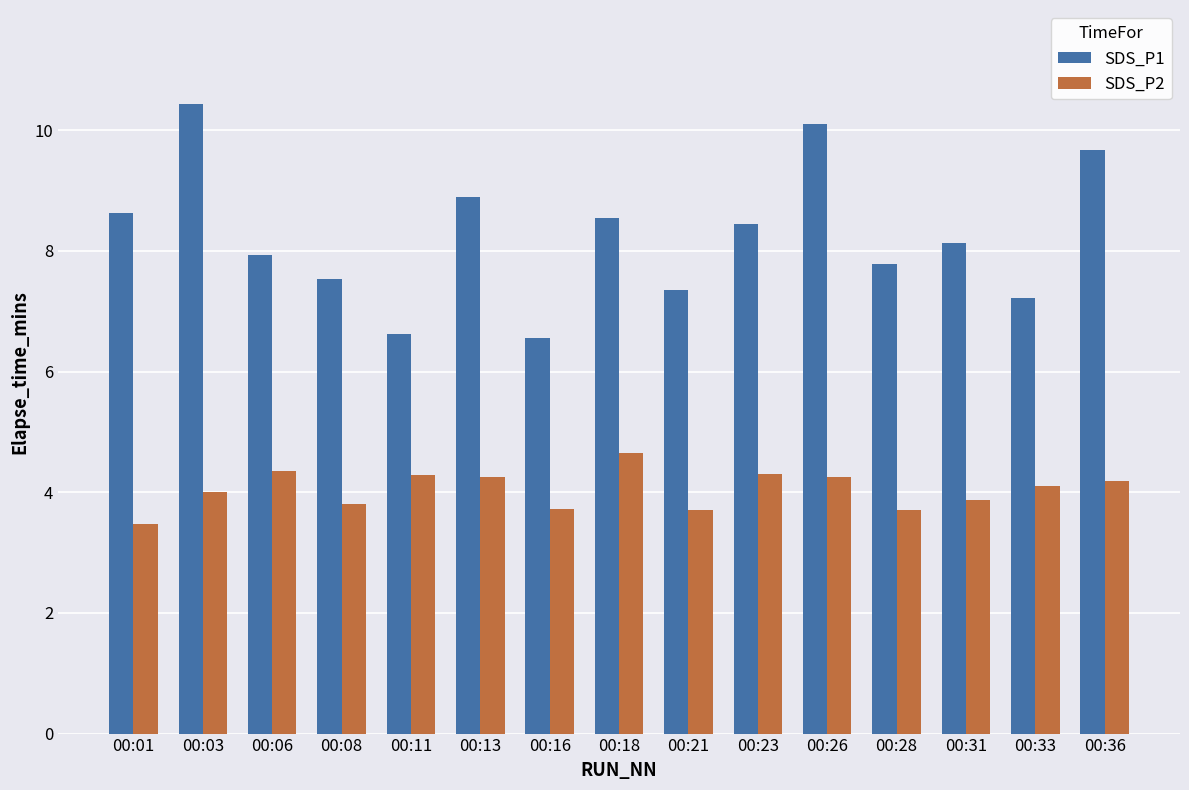

What are all the series names shown in the legend?

SDS_P1, SDS_P2